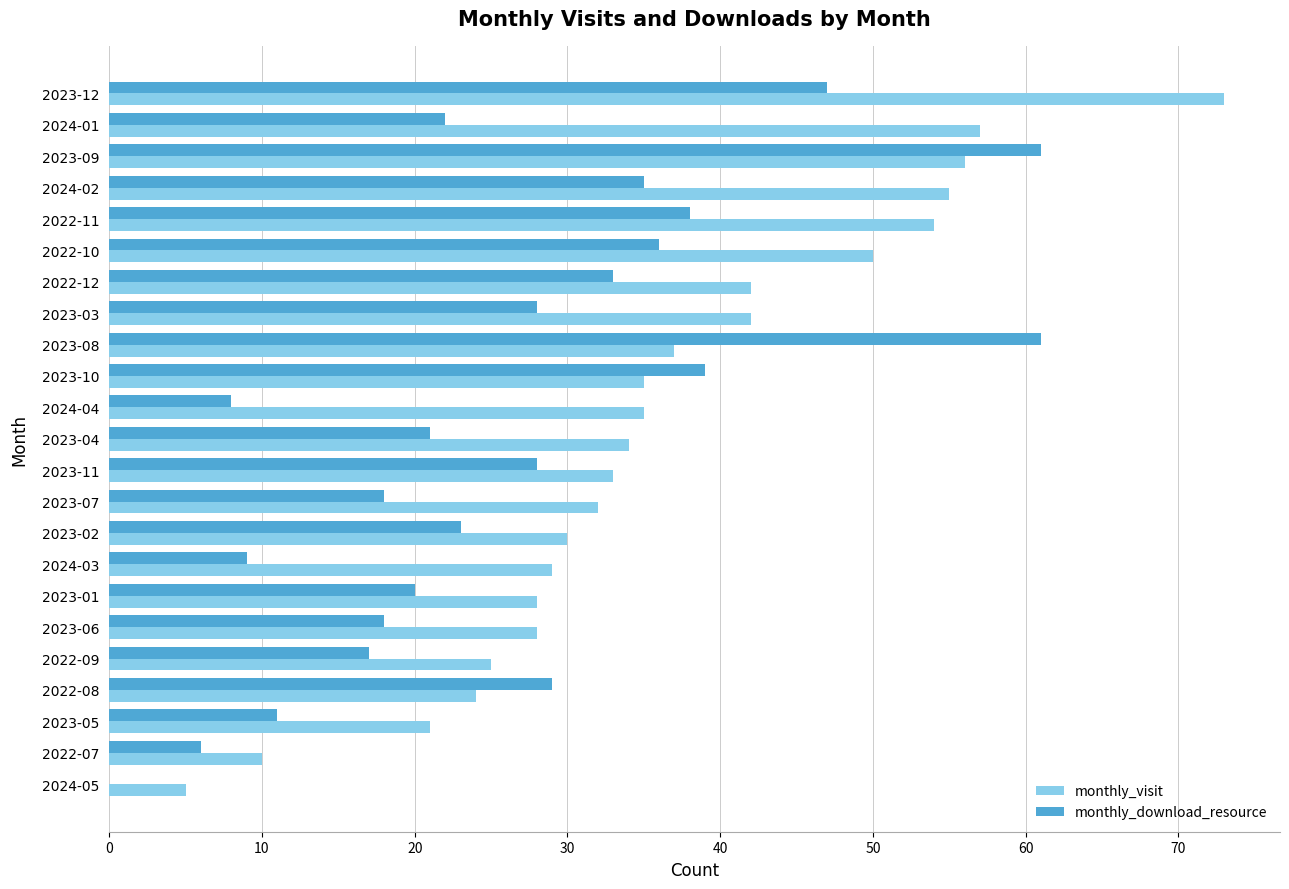

What is the total value across all series at 2023-09?

117